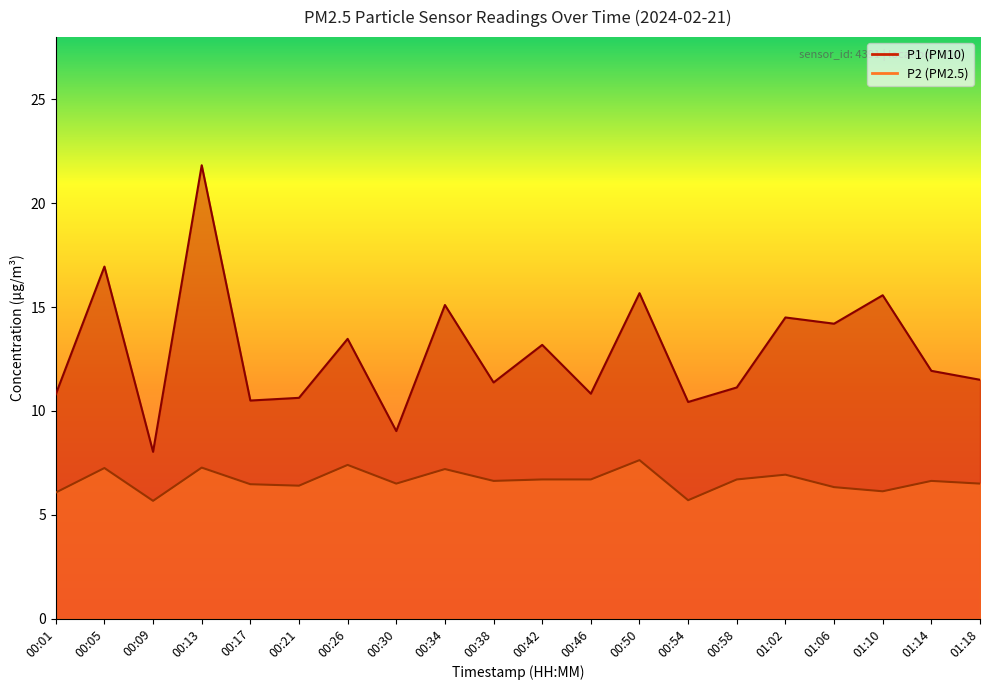

How many interior local valleys does the P2 series have?

6